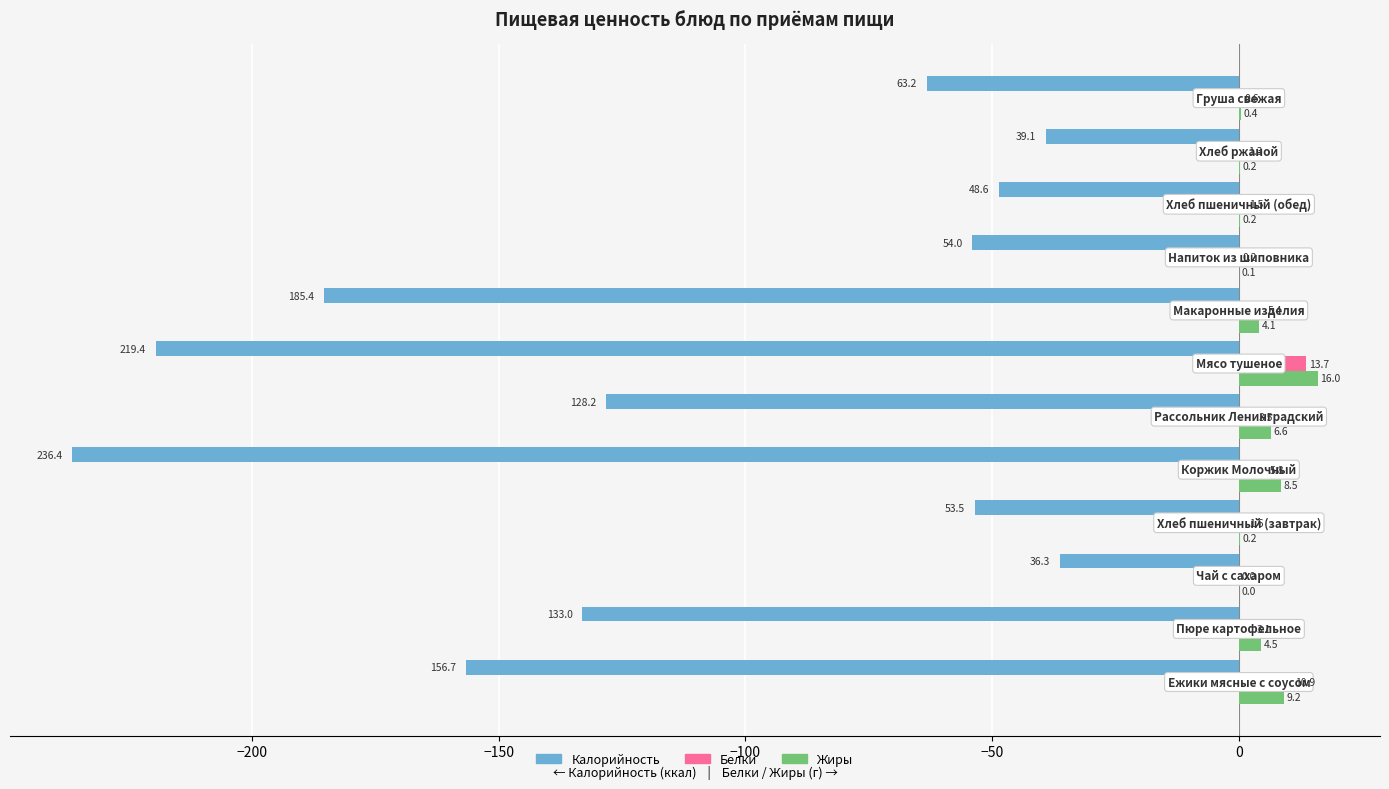

What is the maximum value for Белки?

13.7